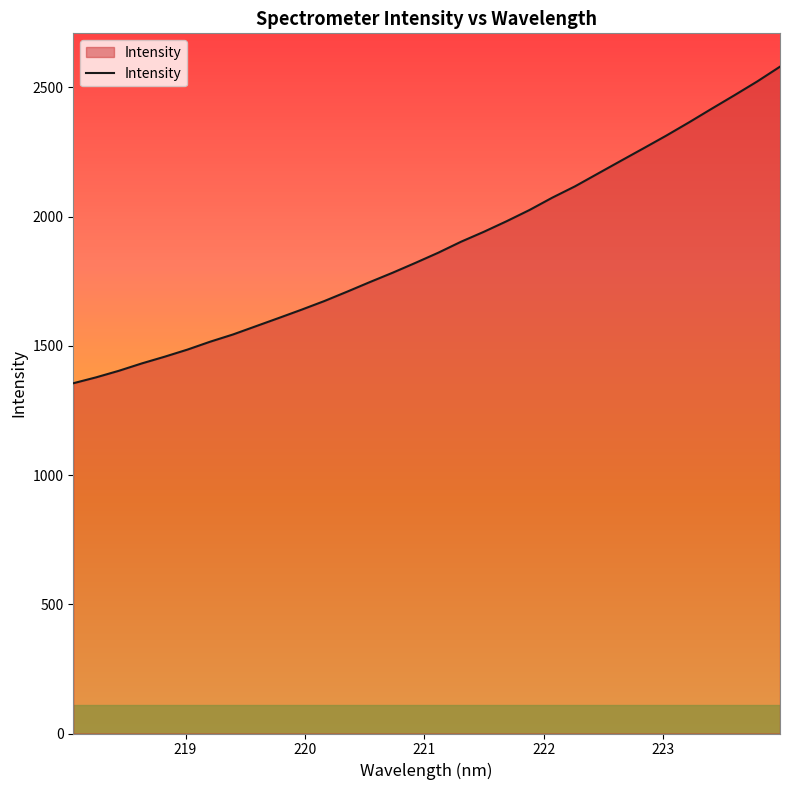

What is the maximum value shown in the chart?

2580.3